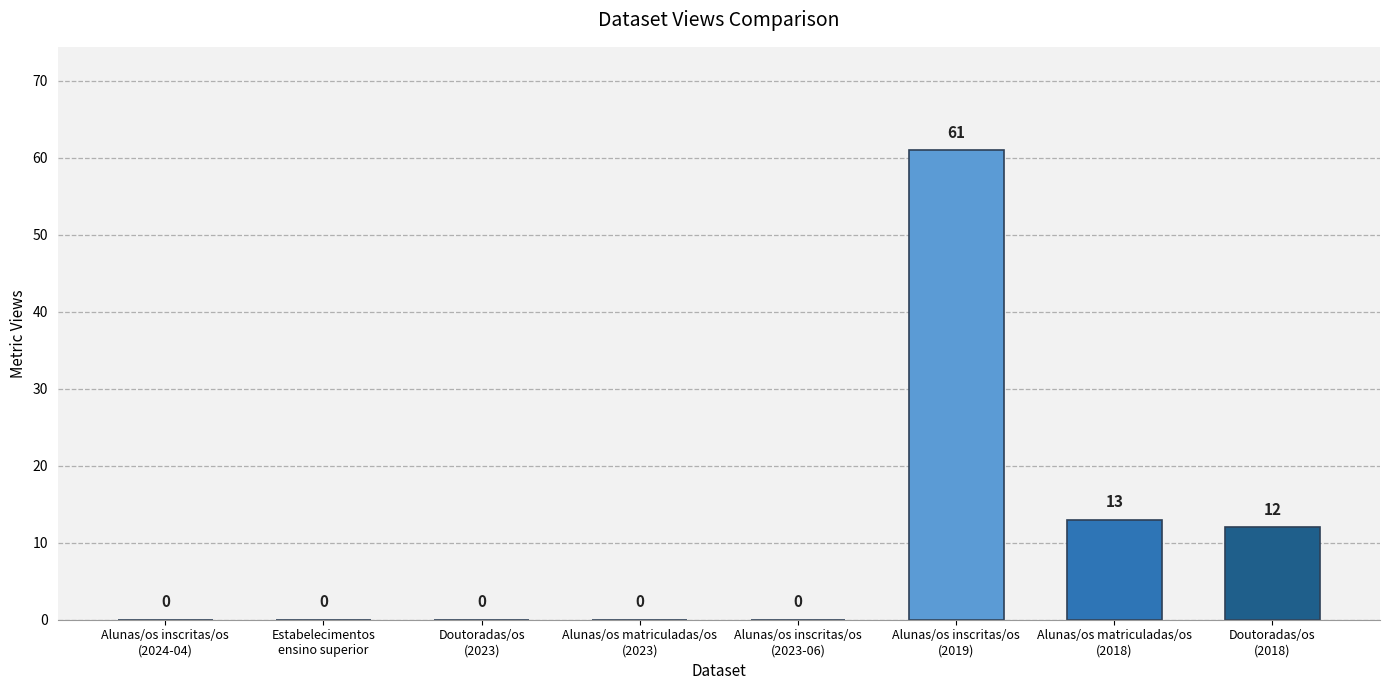

What is the maximum value shown in the chart?

61